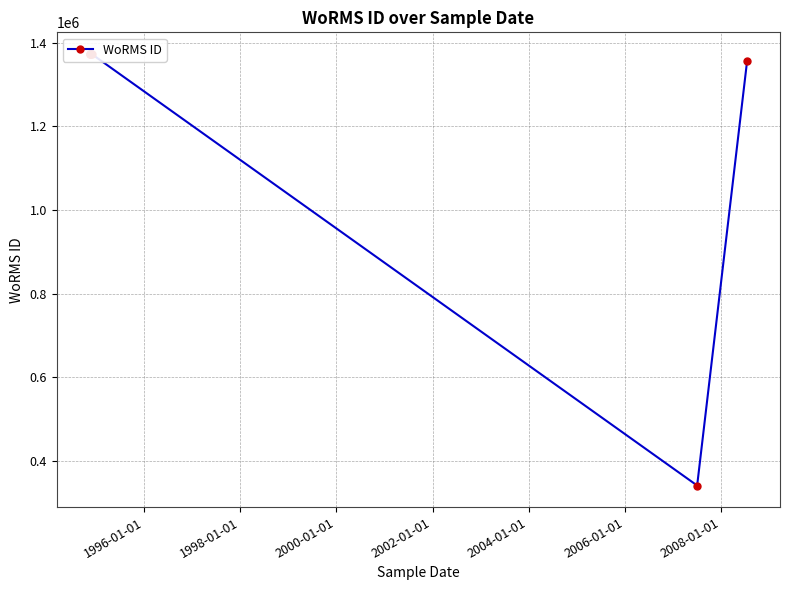

How many lines are shown in the chart?

1